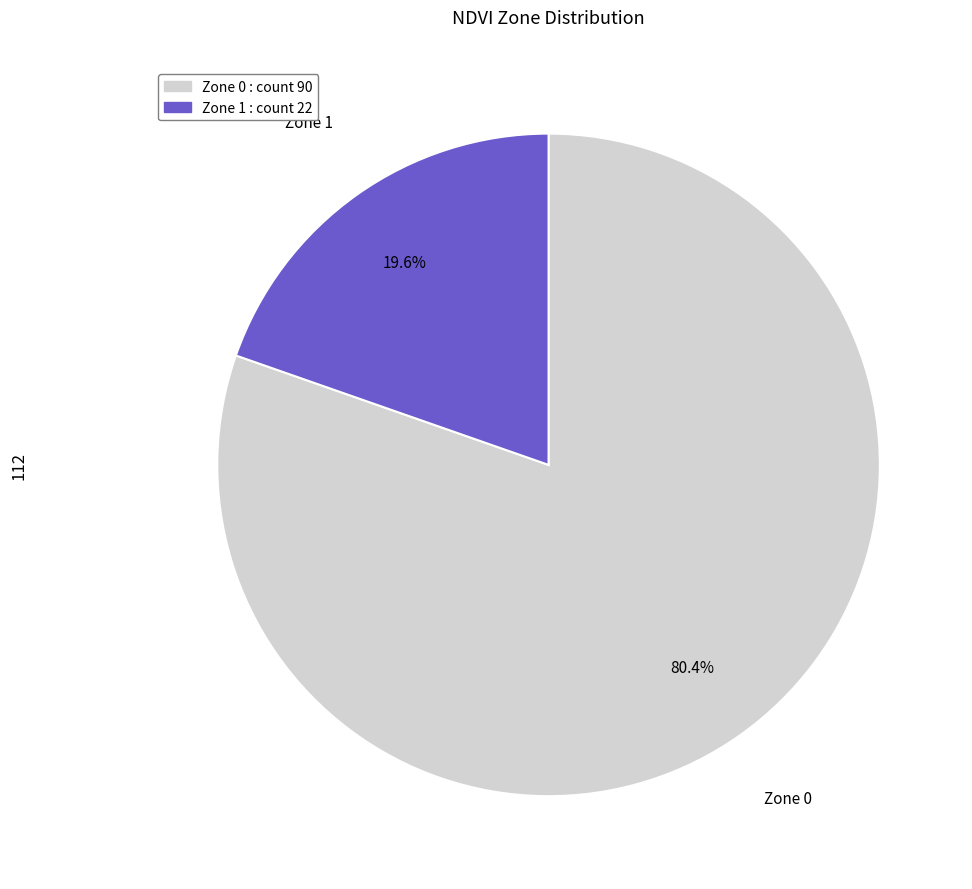

Is it true that Zone 1 is 20% of the pie?

True